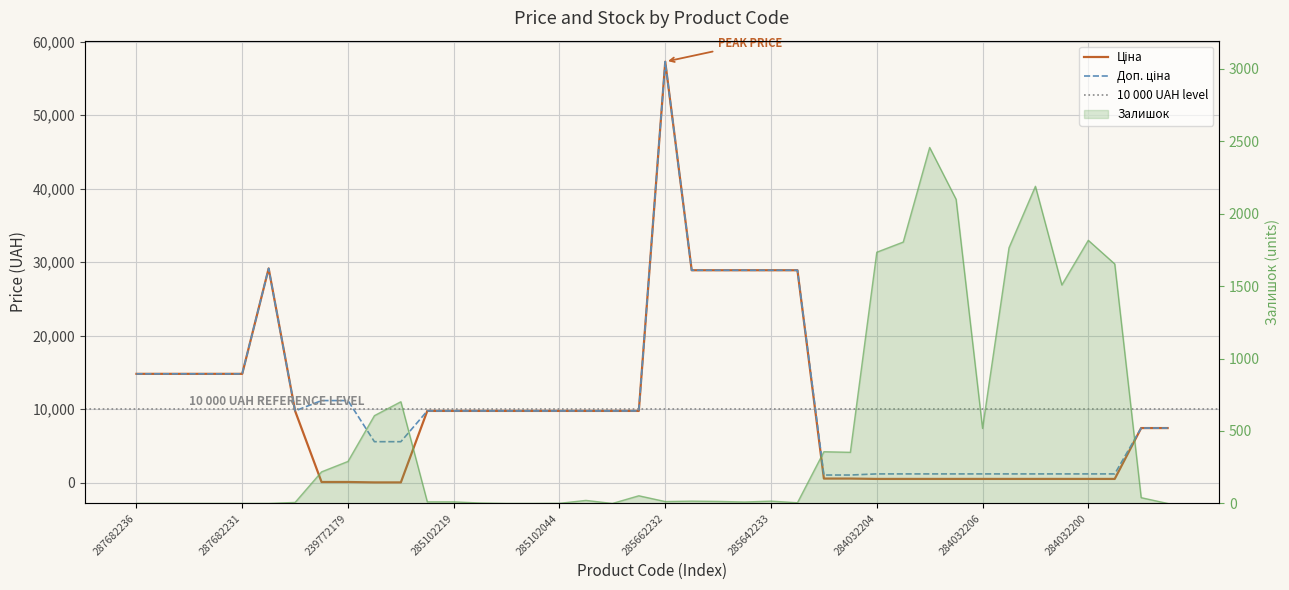

Is it true that Доп. ціна equals 20495.1 at 287682231?

False